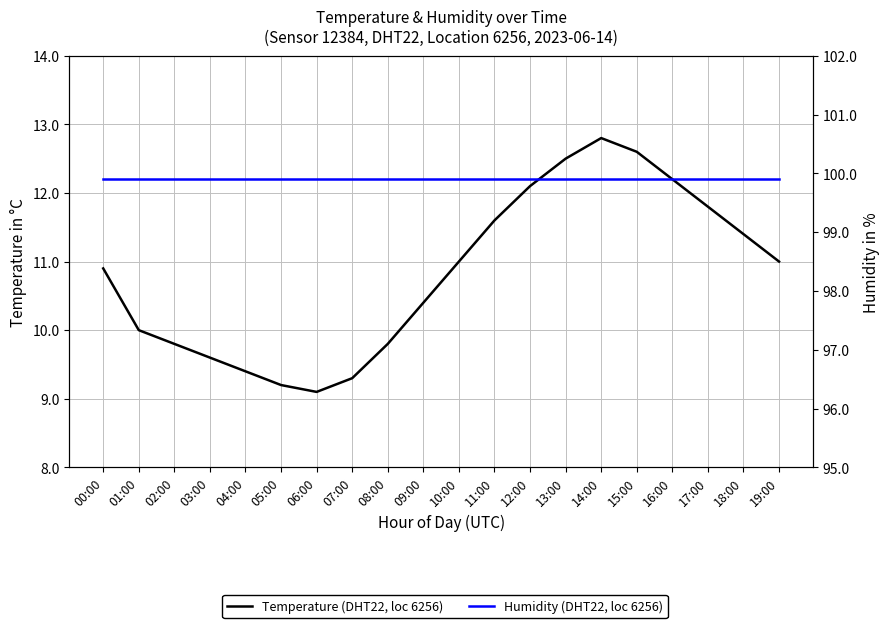

What position from the right is 09:00?

11